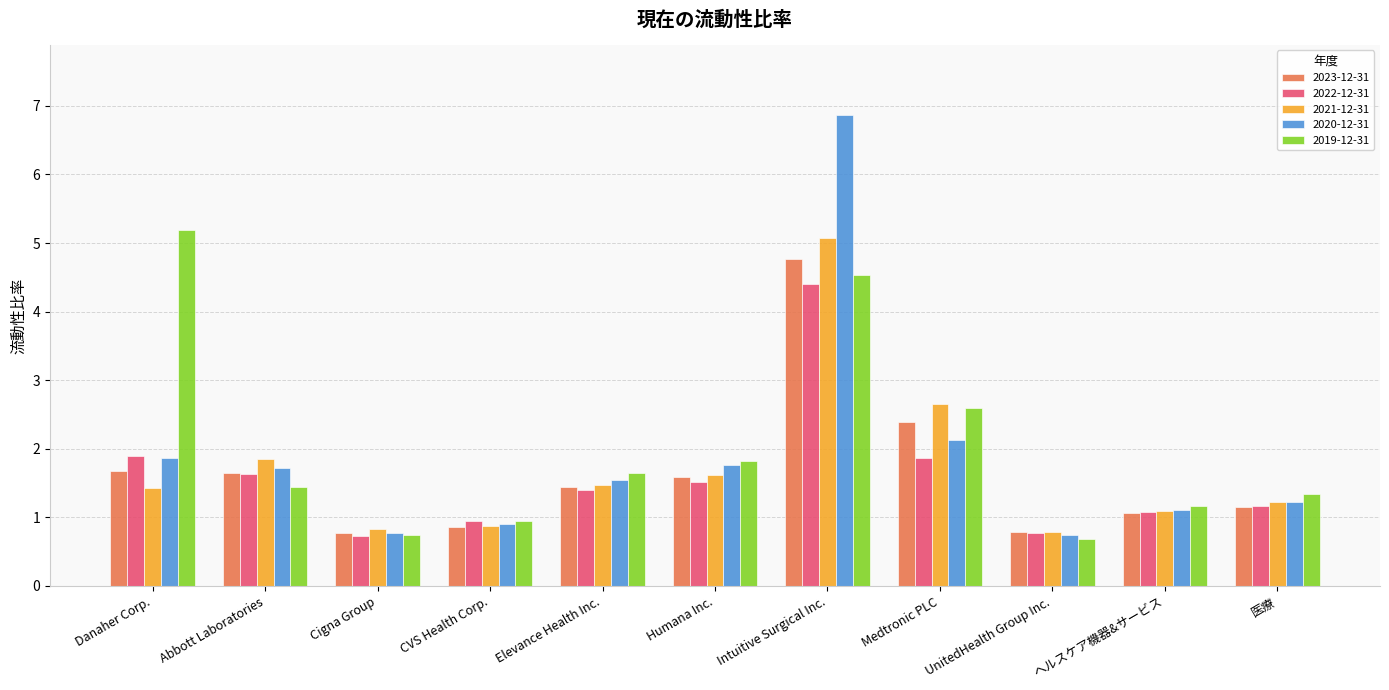

Which series has the largest range (max minus min)?

2020-12-31